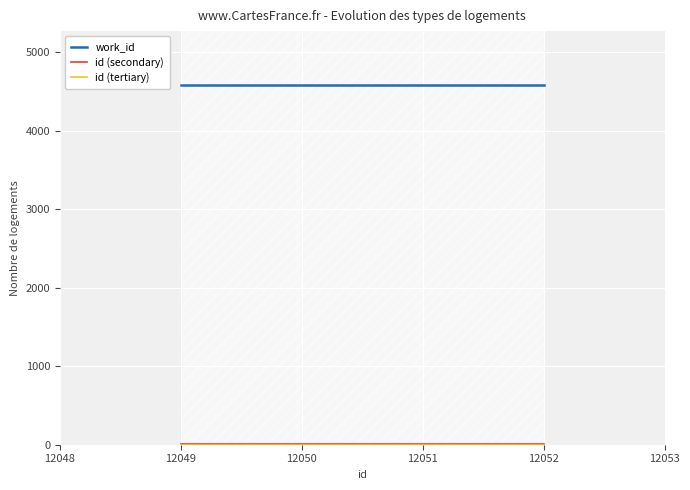

How many lines are shown in the chart?

3